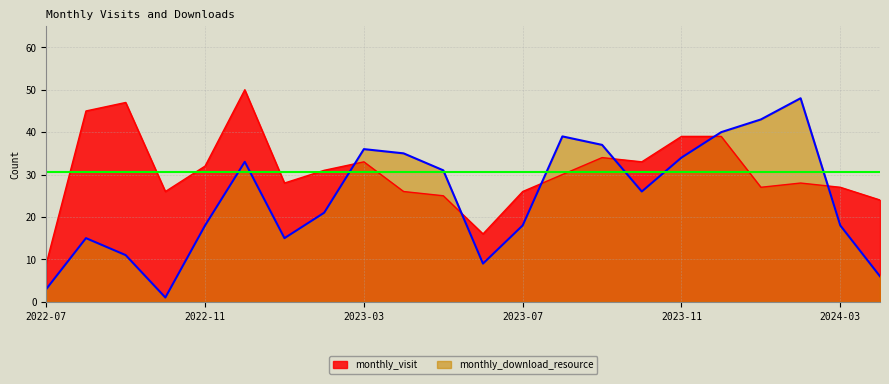

Reading left to right, list all the values displayed in this chart.

monthly_visit: 2022-07=9	2022-08=45	2022-09=47	2022-10=26	2022-11=32	2022-12=50	2023-01=28	2023-02=31	2023-03=33	2023-04=26	2023-05=25	2023-06=16	2023-07=26	2023-08=30	2023-09=34	2023-10=33	2023-11=39	2023-12=39	2024-01=27	2024-02=28	2024-03=27	2024-04=24
monthly_download_resource: 2022-07=3	2022-08=15	2022-09=11	2022-10=1	2022-11=18	2022-12=33	2023-01=15	2023-02=21	2023-03=36	2023-04=35	2023-05=31	2023-06=9	2023-07=18	2023-08=39	2023-09=37	2023-10=26	2023-11=34	2023-12=40	2024-01=43	2024-02=48	2024-03=18	2024-04=6